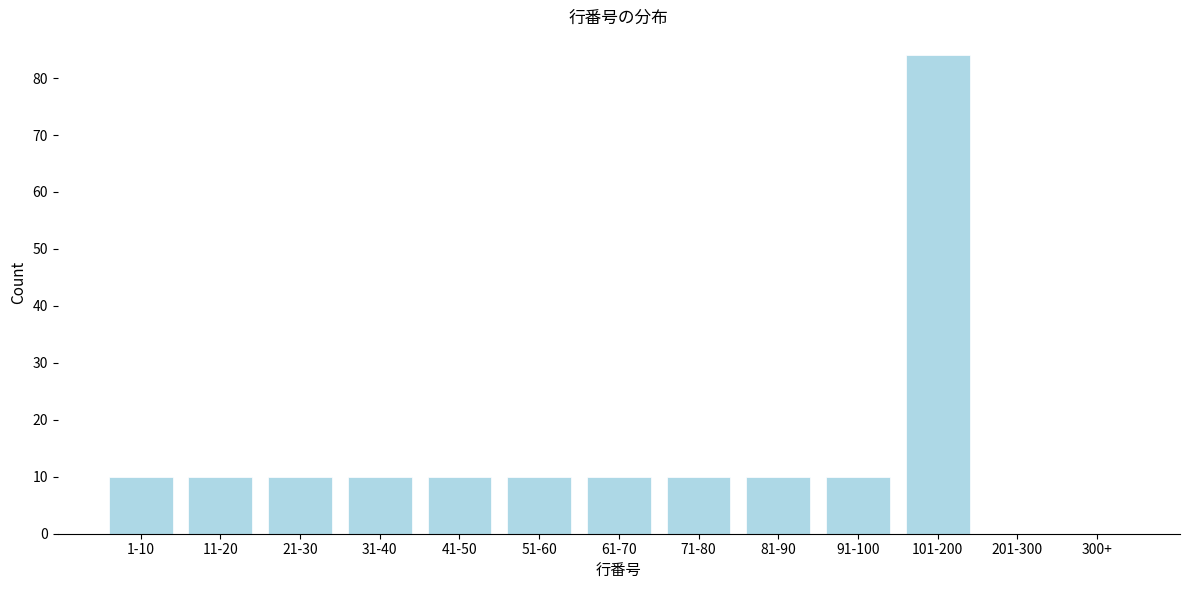

Reading left to right, list all the values displayed in this chart.

1-10=10	11-20=10	21-30=10	31-40=10	41-50=10	51-60=10	61-70=10	71-80=10	81-90=10	91-100=10	101-200=84	201-300=0	300+=0